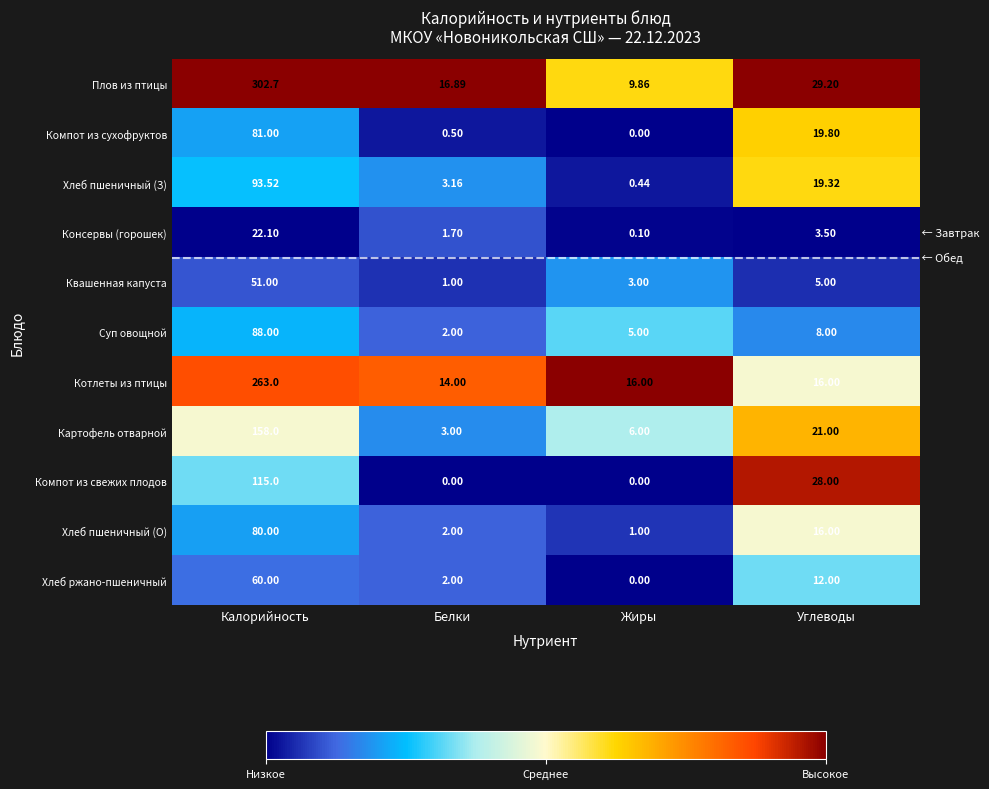

What is the difference between the highest and lowest values at Углеводы?

25.7